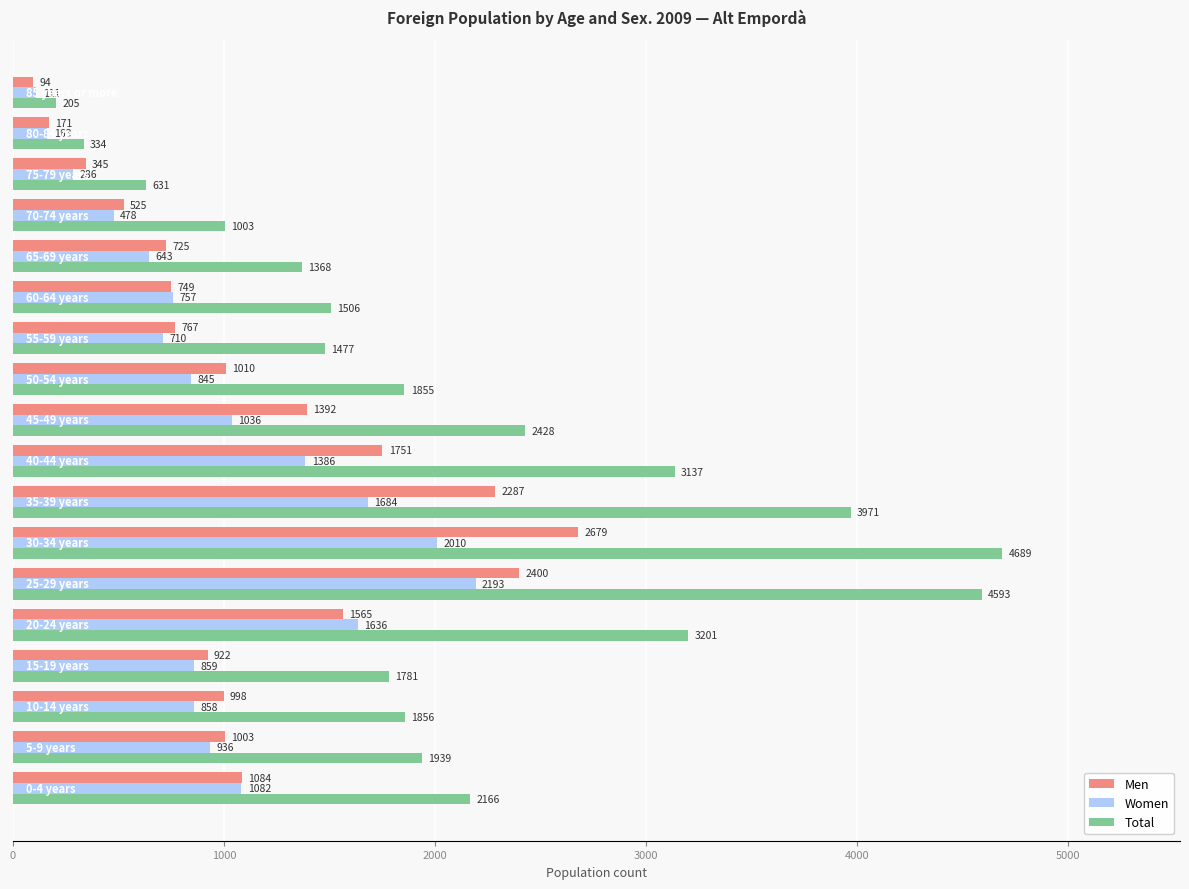

What is the difference between the maximum and minimum values in the Men series?

2585